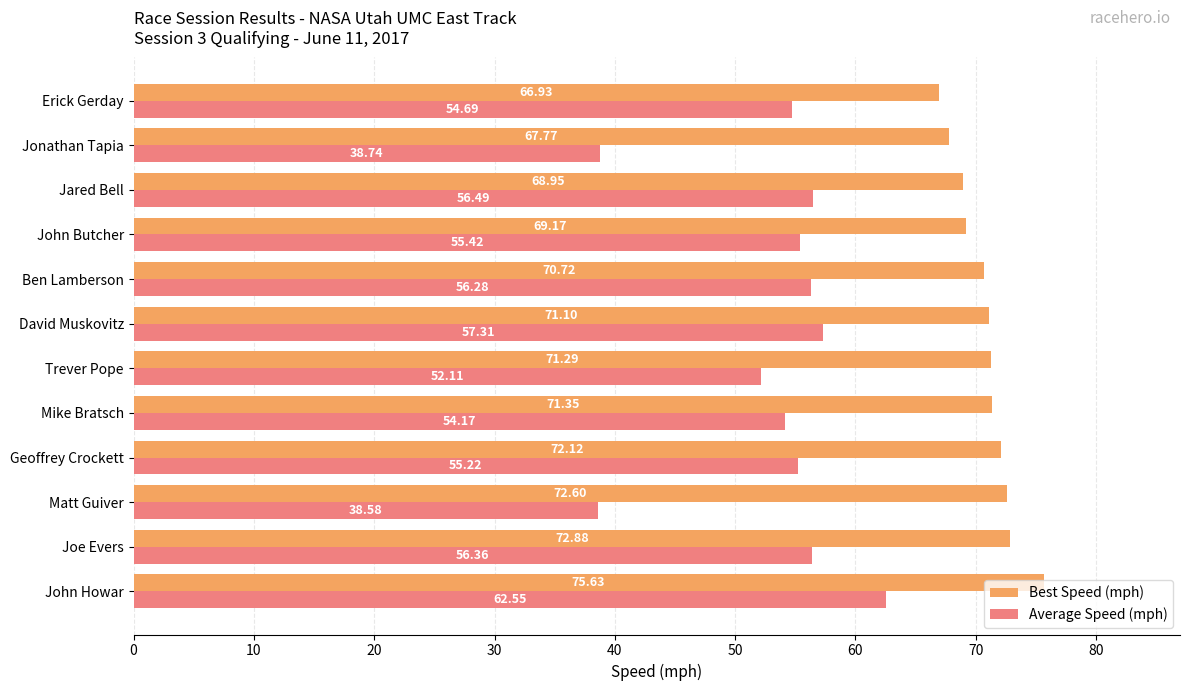

How many distinct data groups are displayed?

2